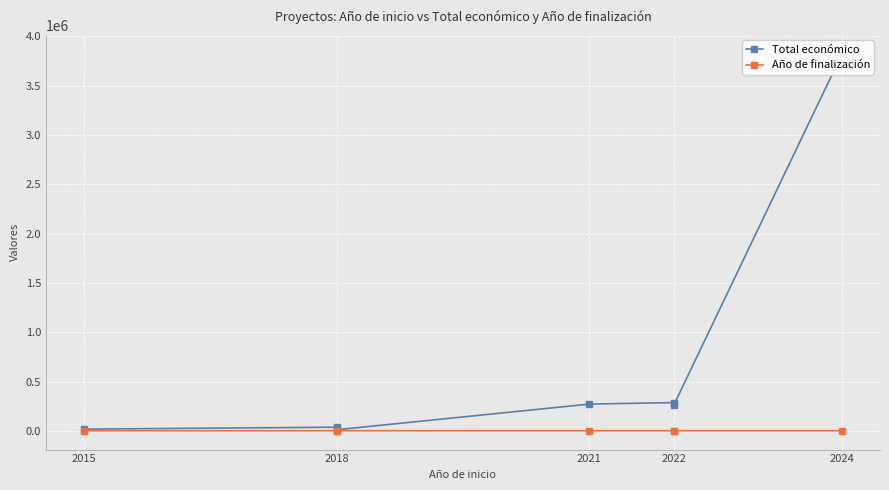

True or false: Año de finalización and Total económico intersect in this chart.

False